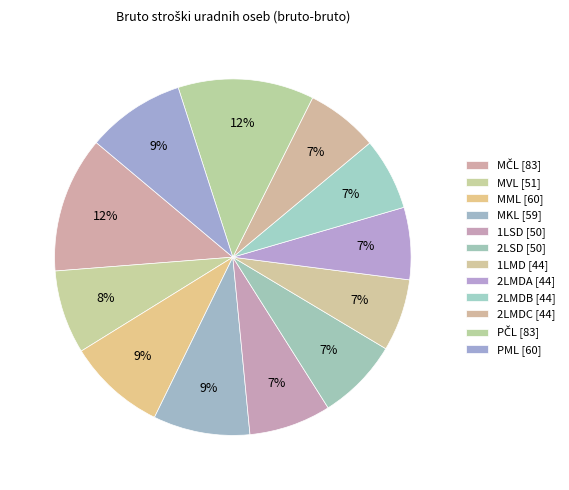

Does any single category account for the majority?

No